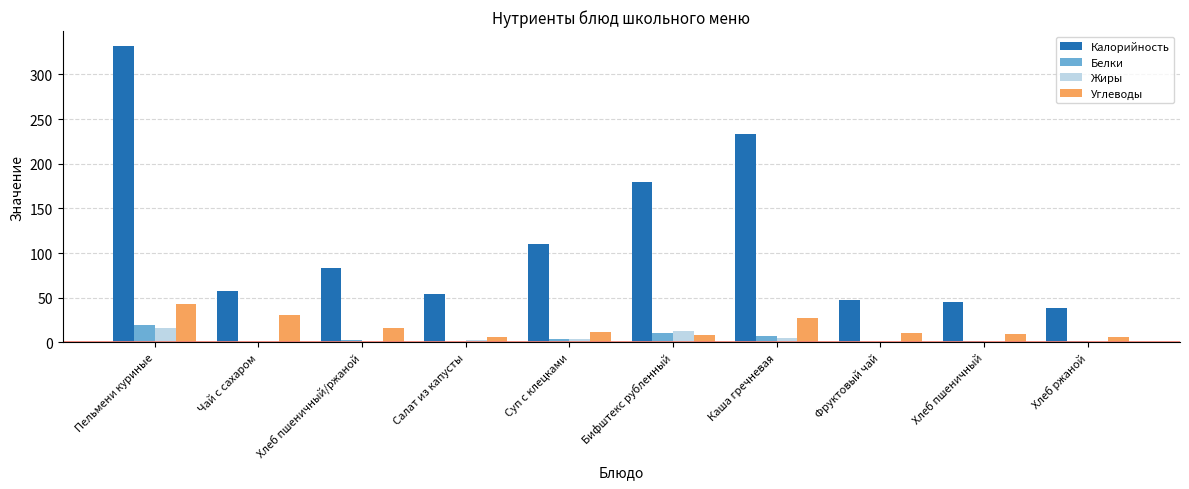

At which category is the sum across all series the highest?

Пельмени куриные